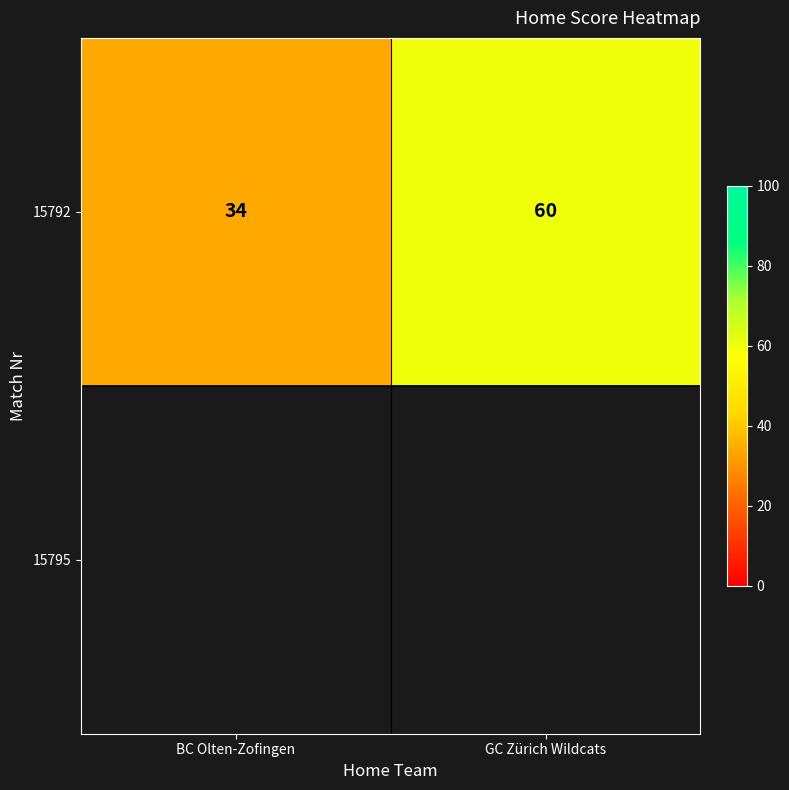

Between GC Zürich Wildcats and BC Olten-Zofingen, which is larger?

GC Zürich Wildcats